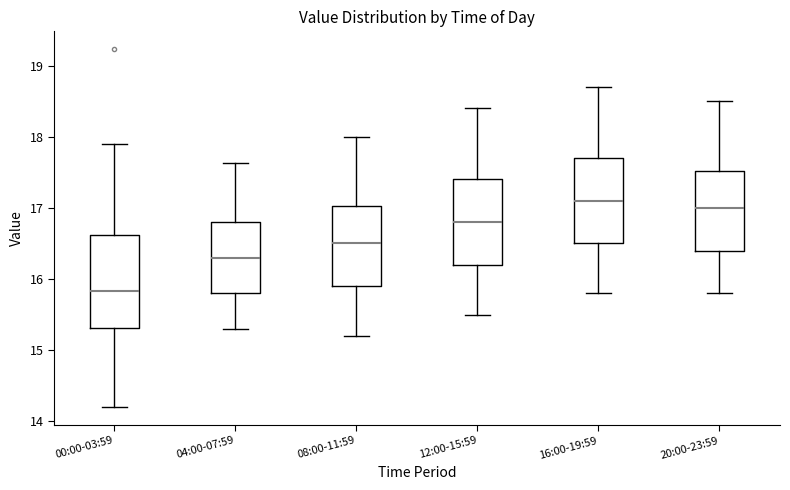

Where does the lower whisker of the box for 08:00-11:59 end on the y-axis? The values are not printed on the chart, so give them approximately, as read against the axis.

15.2